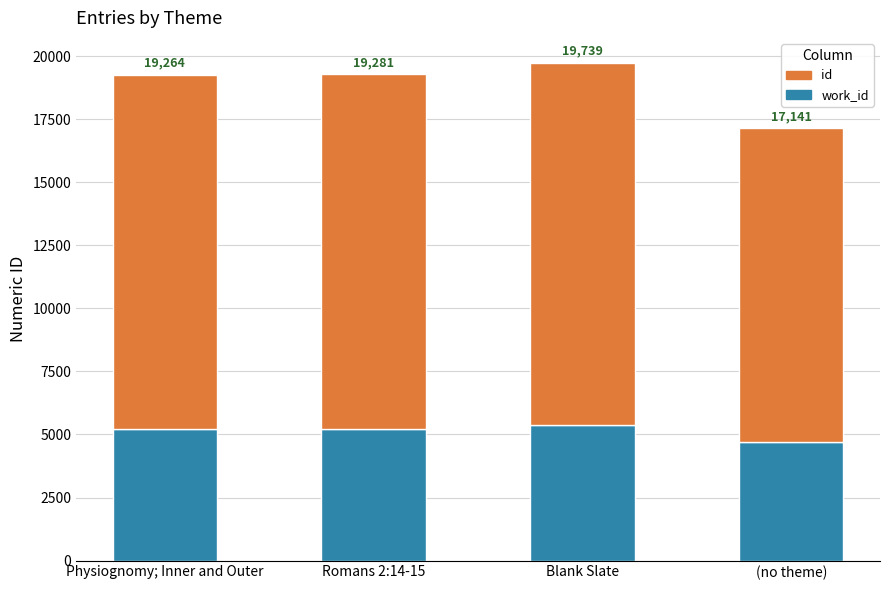

Is it true that id equals 24699 at Physiognomy; Inner and Outer?

False